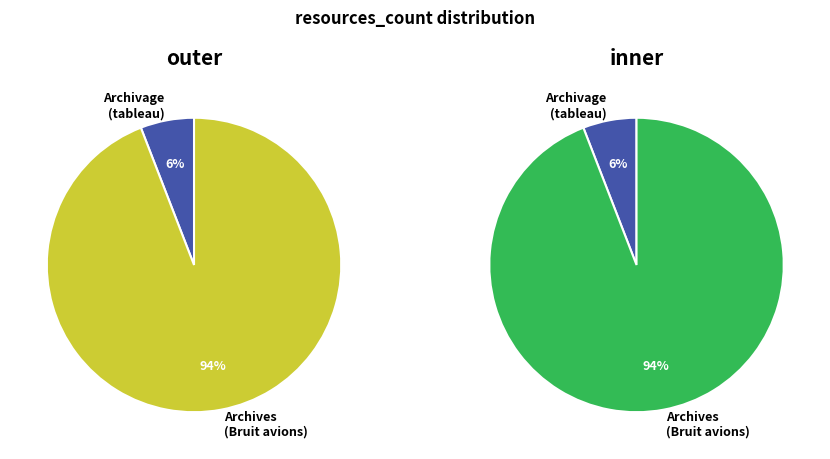

The Archivage: tableau de tri du ministere slice represents 6% of the pie. True or false?

True